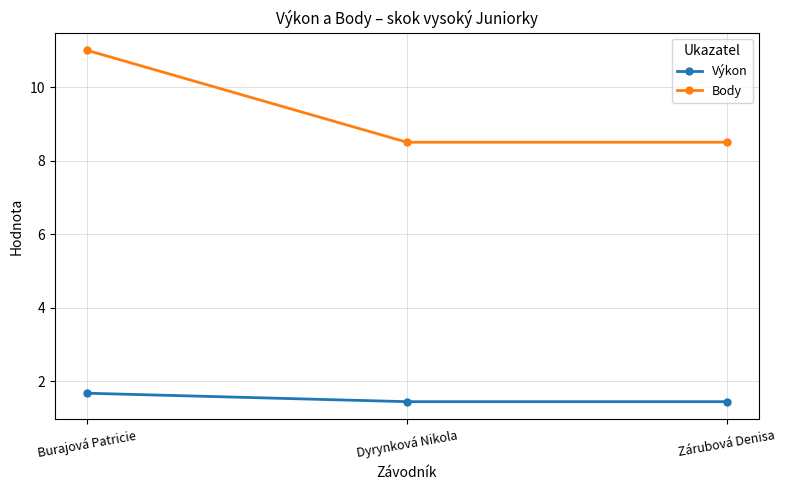

At Zárubová Denisa, list the series in order from largest to smallest.

Body, Výkon